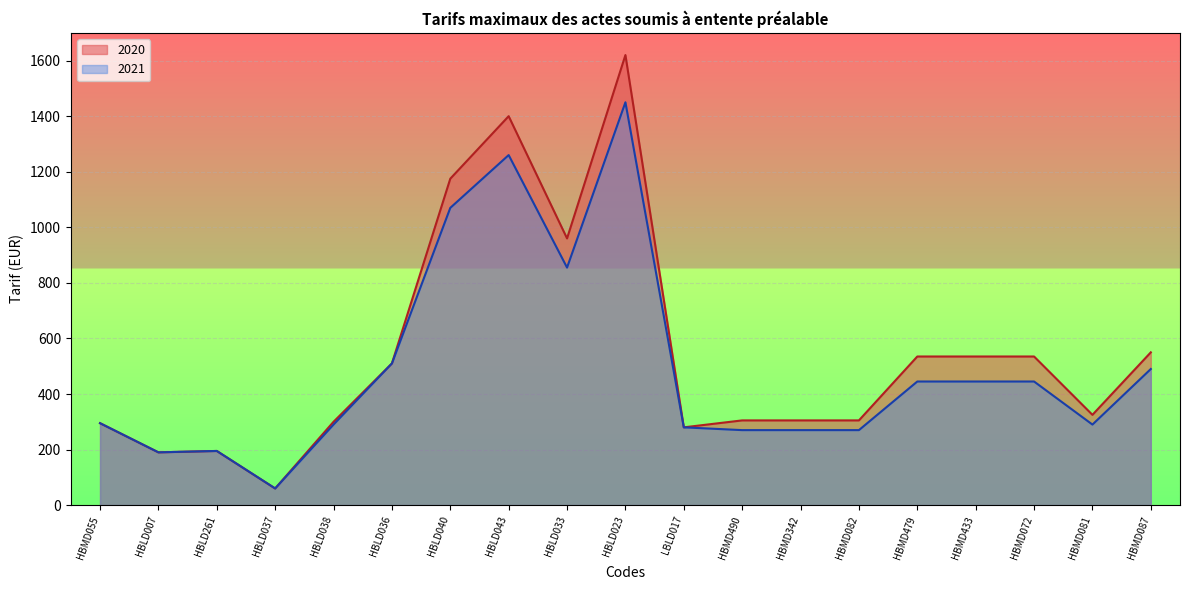

Rank the series by their maximum value, from highest to lowest.

2020, 2021